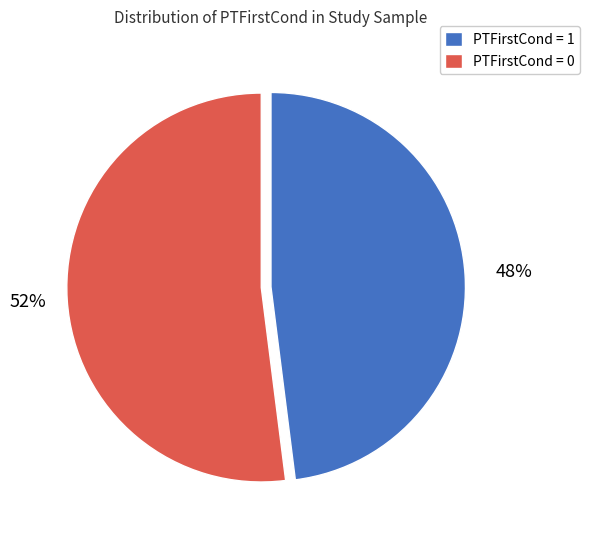

Rank the categories by value from lowest to highest.

PTFirstCond = 1, PTFirstCond = 0